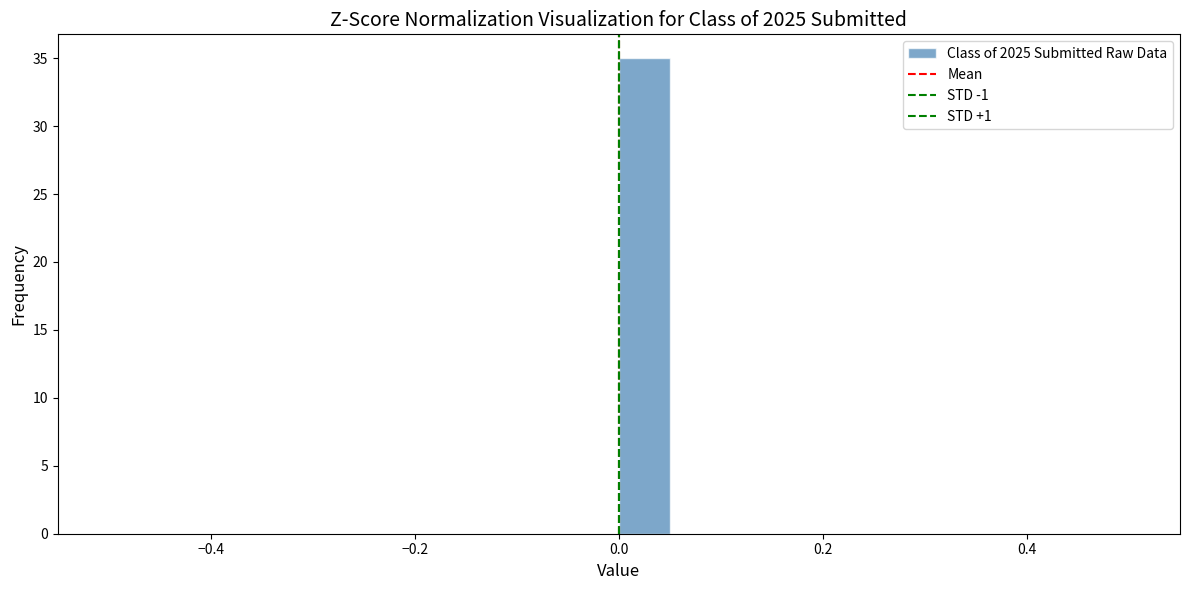

Read against the x-axis, roughly where is the centre of the tallest bar?

0.02